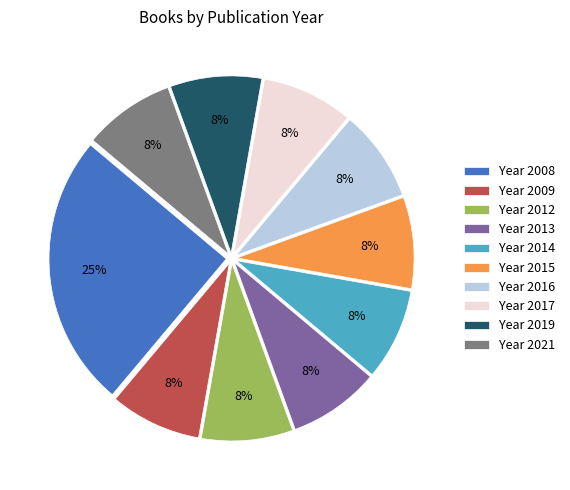

To the nearest percent, what percentage of the pie is Year 2009?

8%